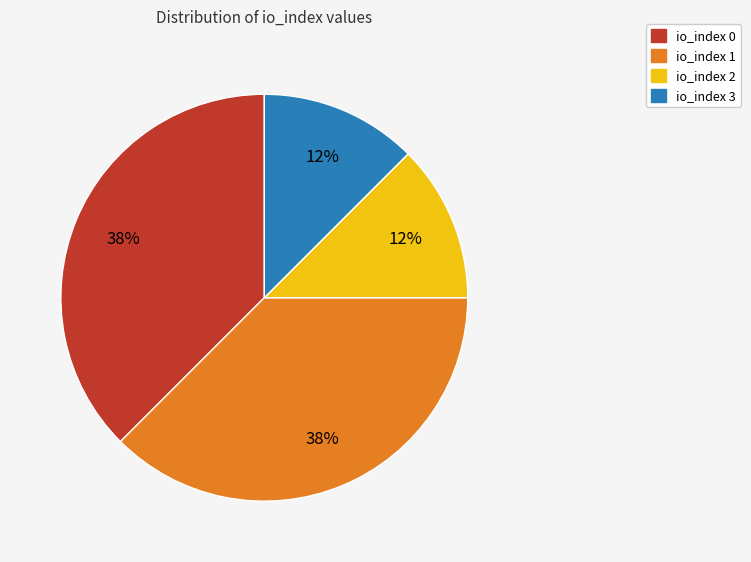

The io_index 3 slice represents 12% of the pie. True or false?

True